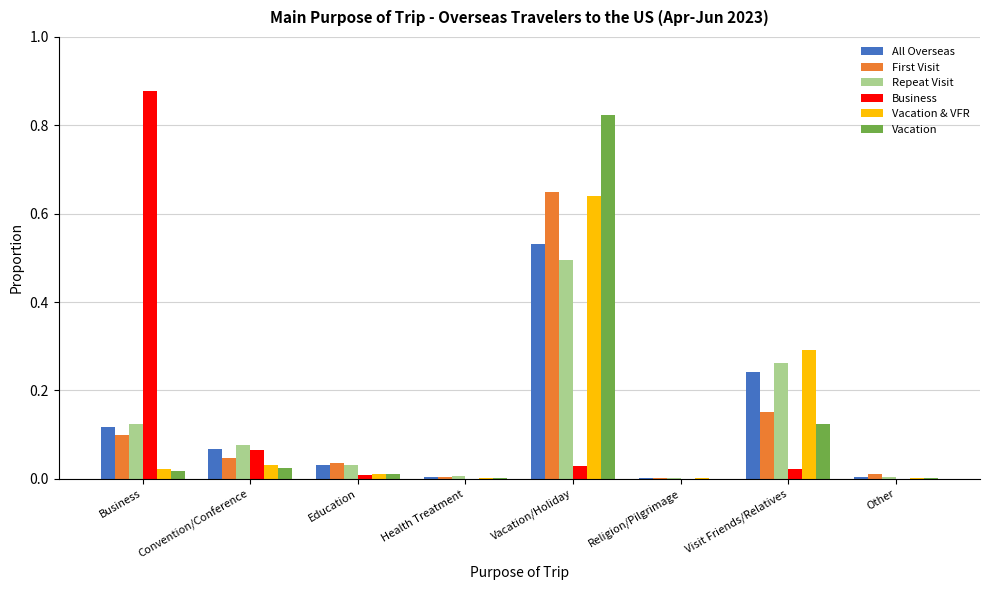

What is the total value across all series at Vacation/Holiday?

3.2